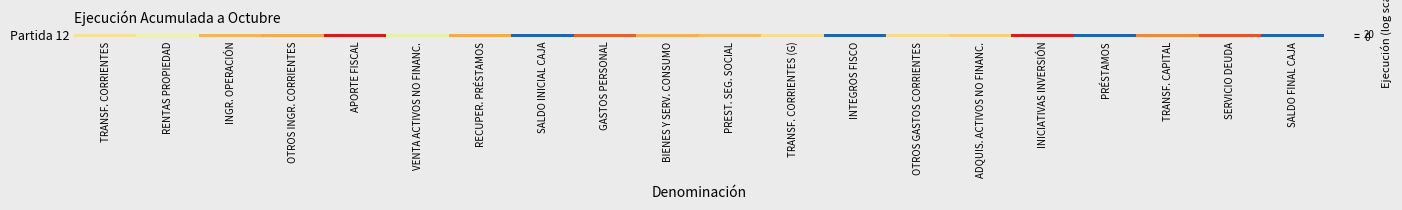

At which label is the value closest to 10?

VENTA ACTIVOS NO FINANC.